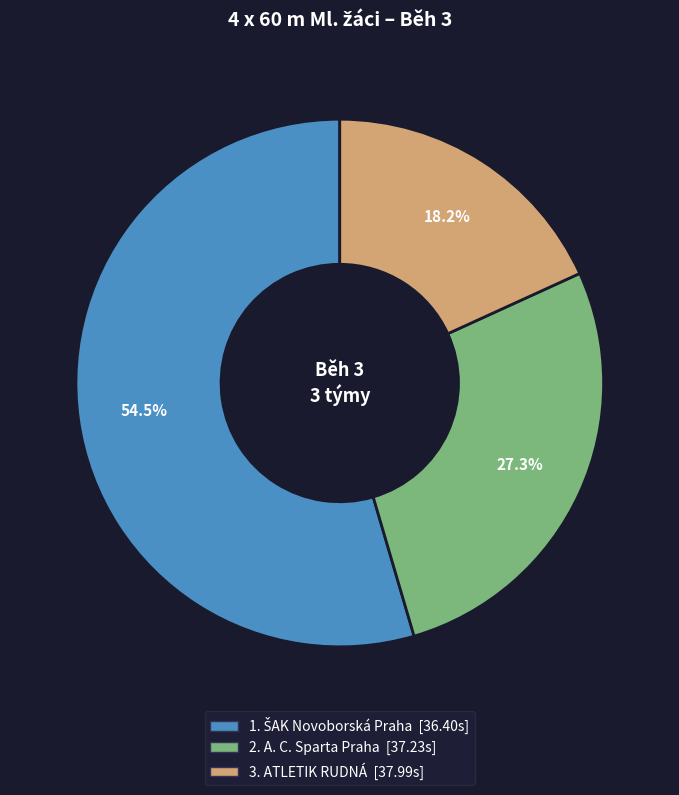

Is there any slice that represents more than half of the pie?

Yes